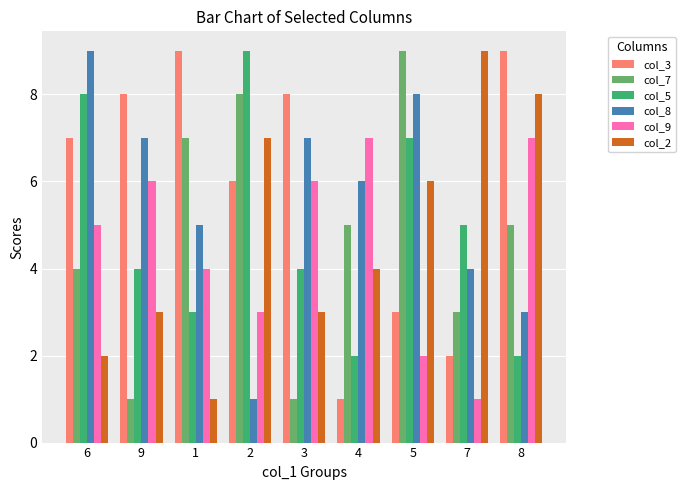

Count the col_5 values in the range 3 to 7.

5